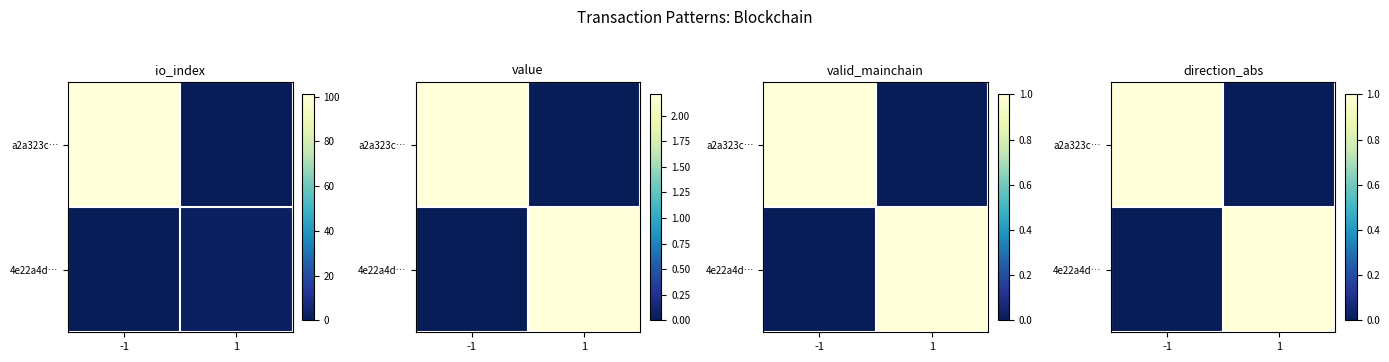

True or false: a2a323c… has a value of 0 at 1.

True